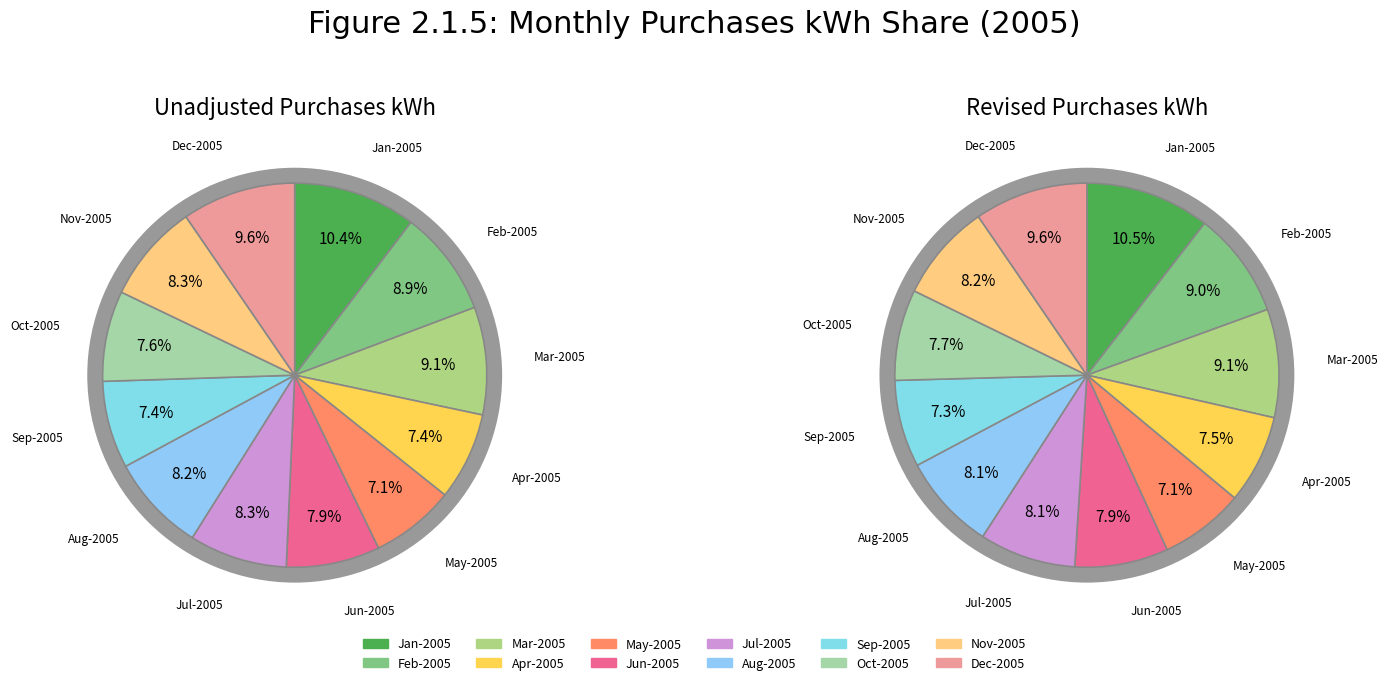

Is the sum of 2 and 11 greater than half?

No